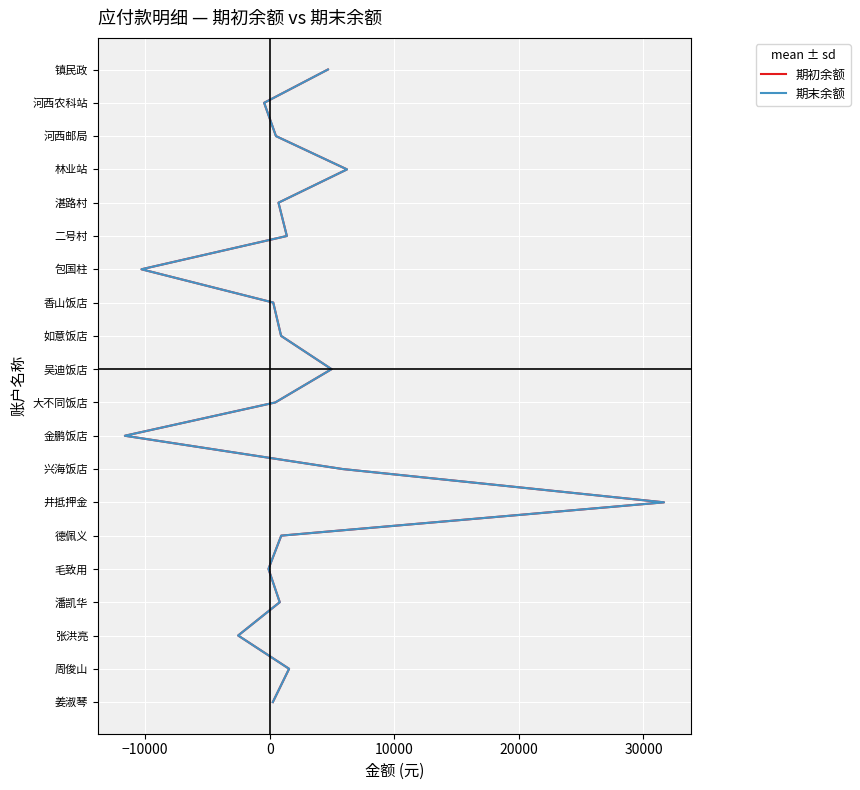

True or false: 期末余额 has more than 1 interior local peaks.

False